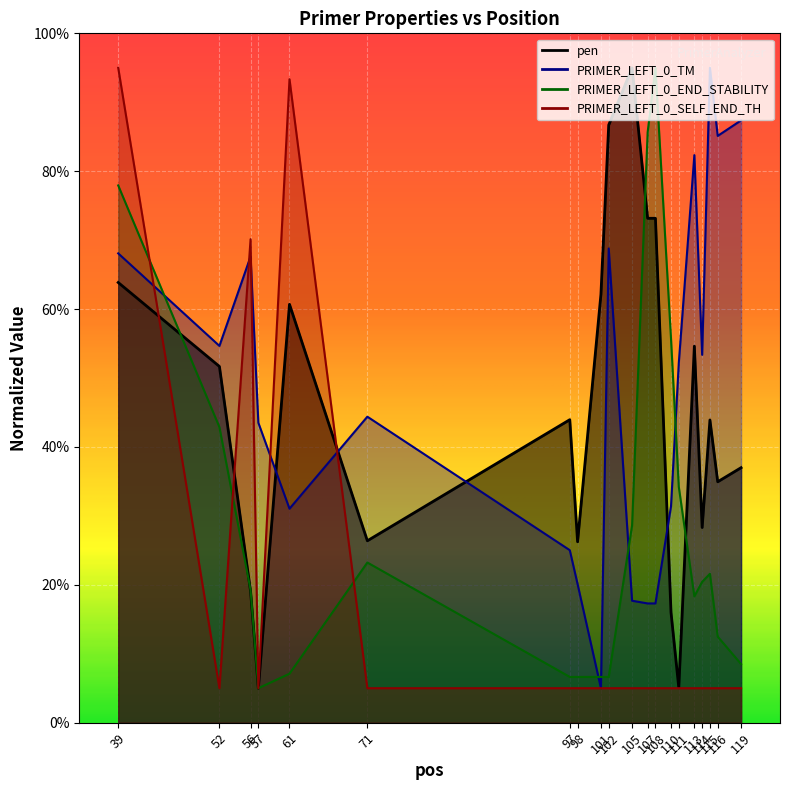

Is it true that PRIMER_LEFT_0_END_STABILITY equals 3.4 at 111?

True